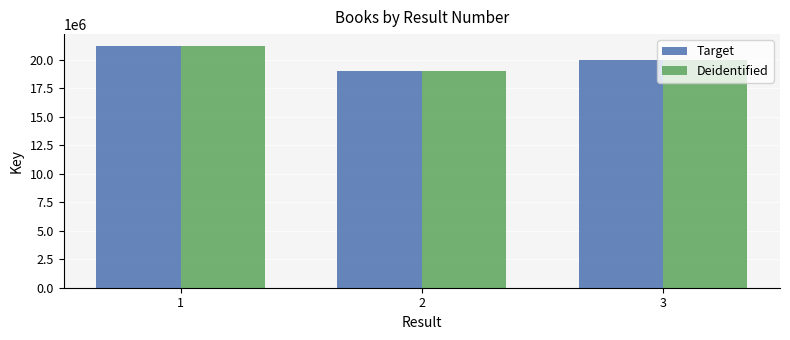

What is the difference between the maximum and minimum values in the Deidentified series?

2166333